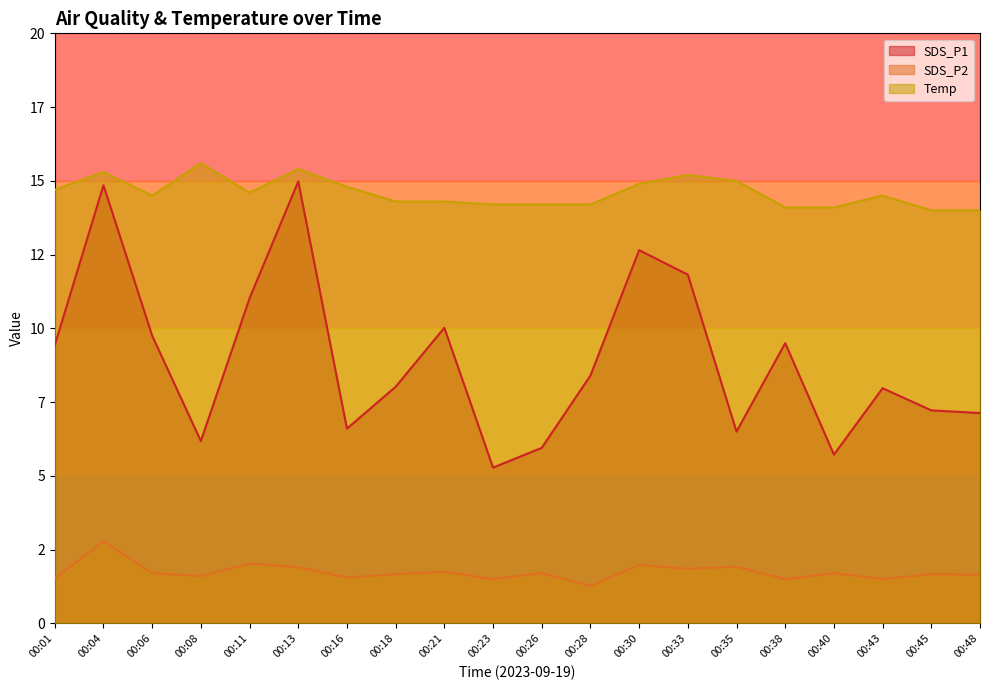

Does the chart display data point markers on the line(s)?

No